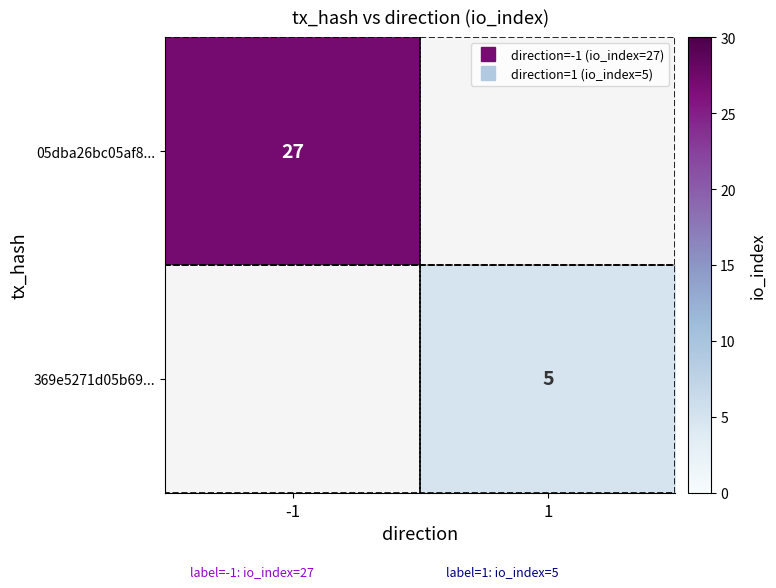

Rank the series by their average value, from highest to lowest.

05dba26bc05af8..., 369e5271d05b69...